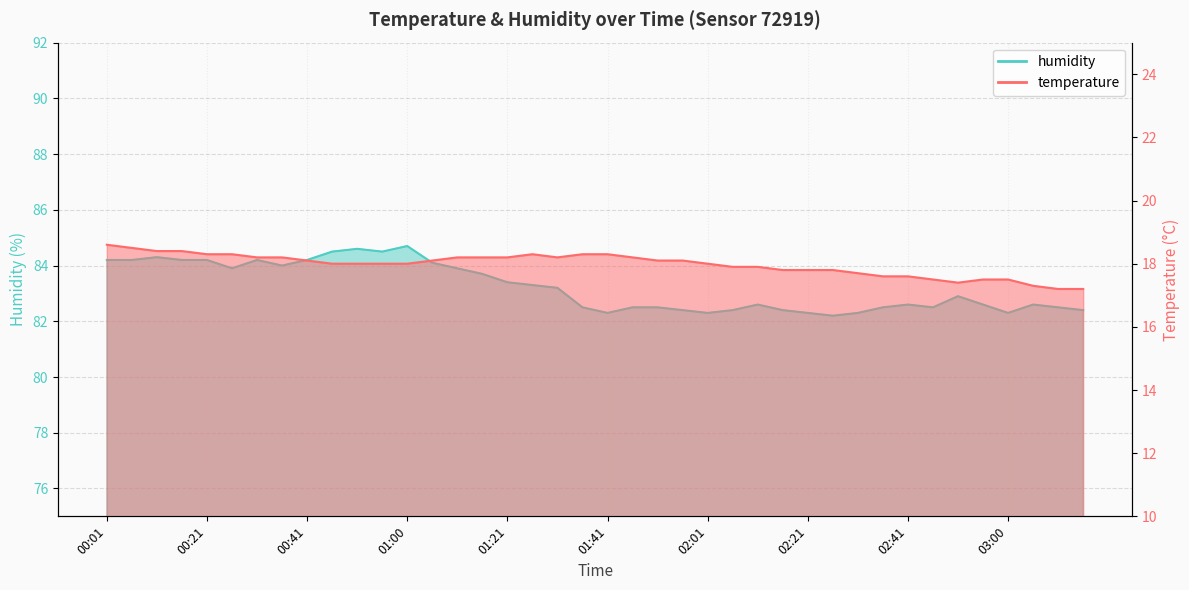

At which category does humidity reach its first local valley?

00:26